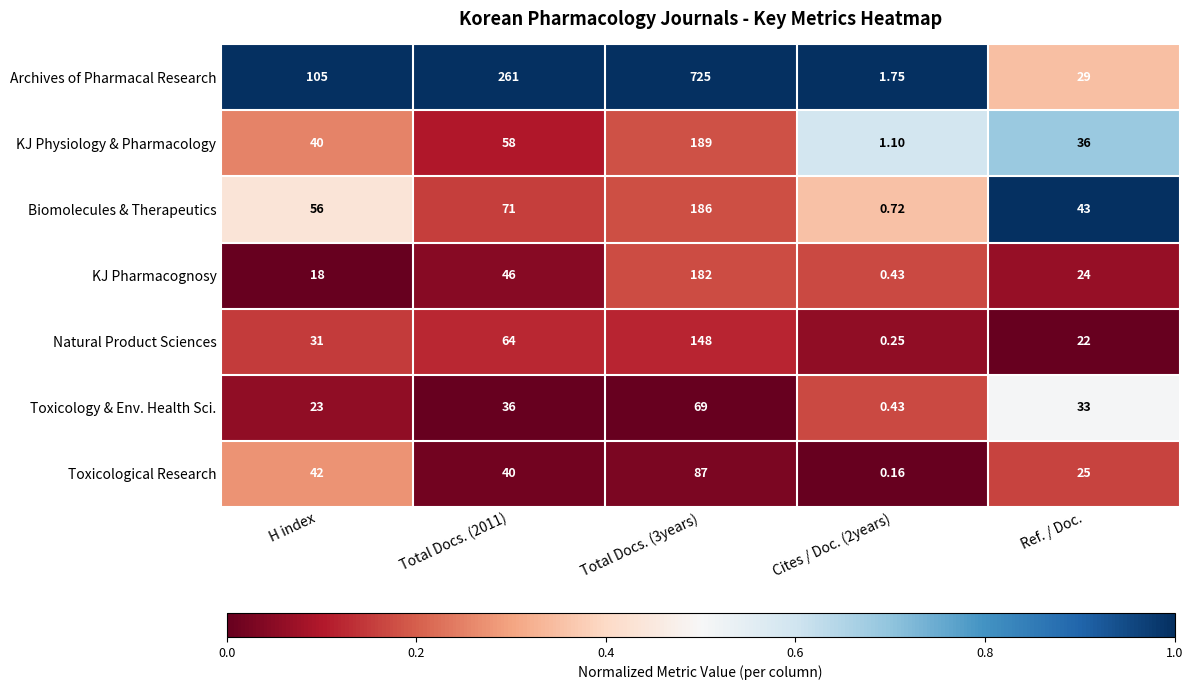

Which series has the largest total across all categories?

Archives of Pharmacal Research